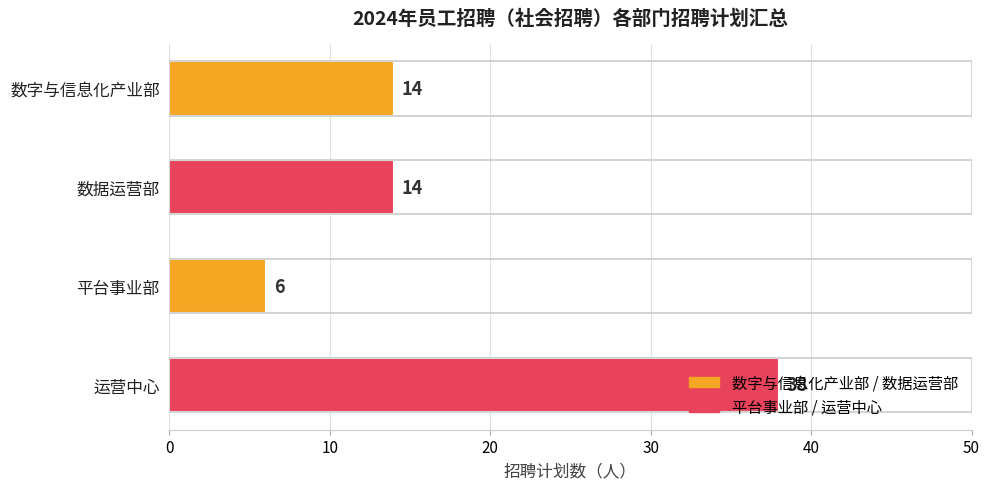

Is it true that the value at 数据运营部 is 24?

False